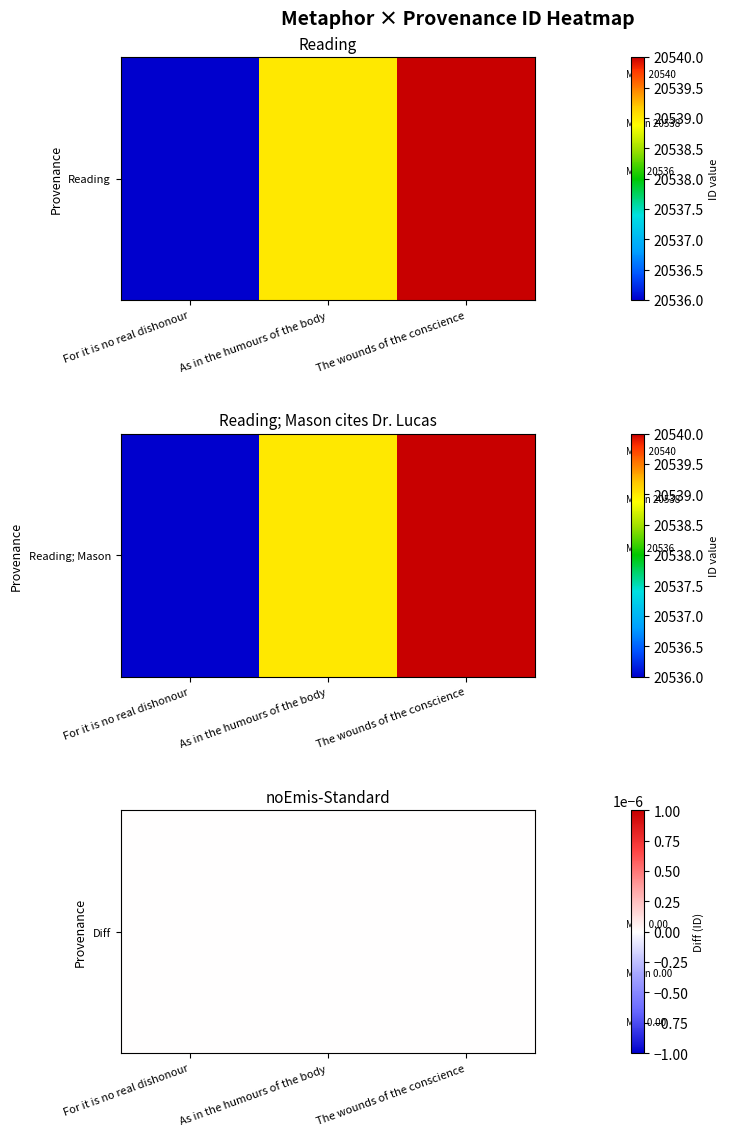

What is the smallest value displayed?

20536